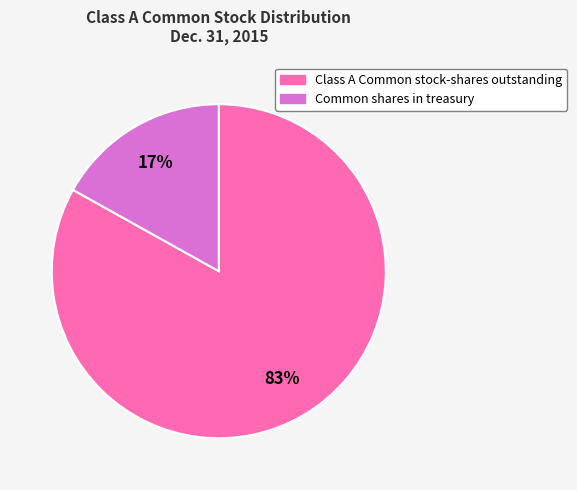

The Class A Common stock-shares outstanding slice represents 83% of the pie. True or false?

True